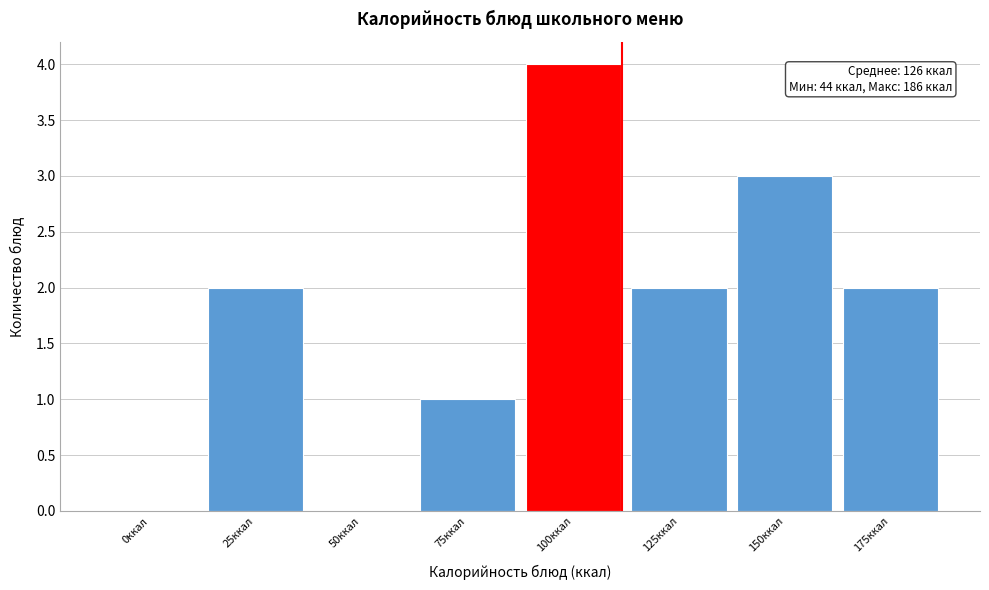

Reading left to right, extract all data points from this chart.

0ккал=0	25ккал=2	50ккал=0	75ккал=1	100ккал=4	125ккал=2	150ккал=3	175ккал=2